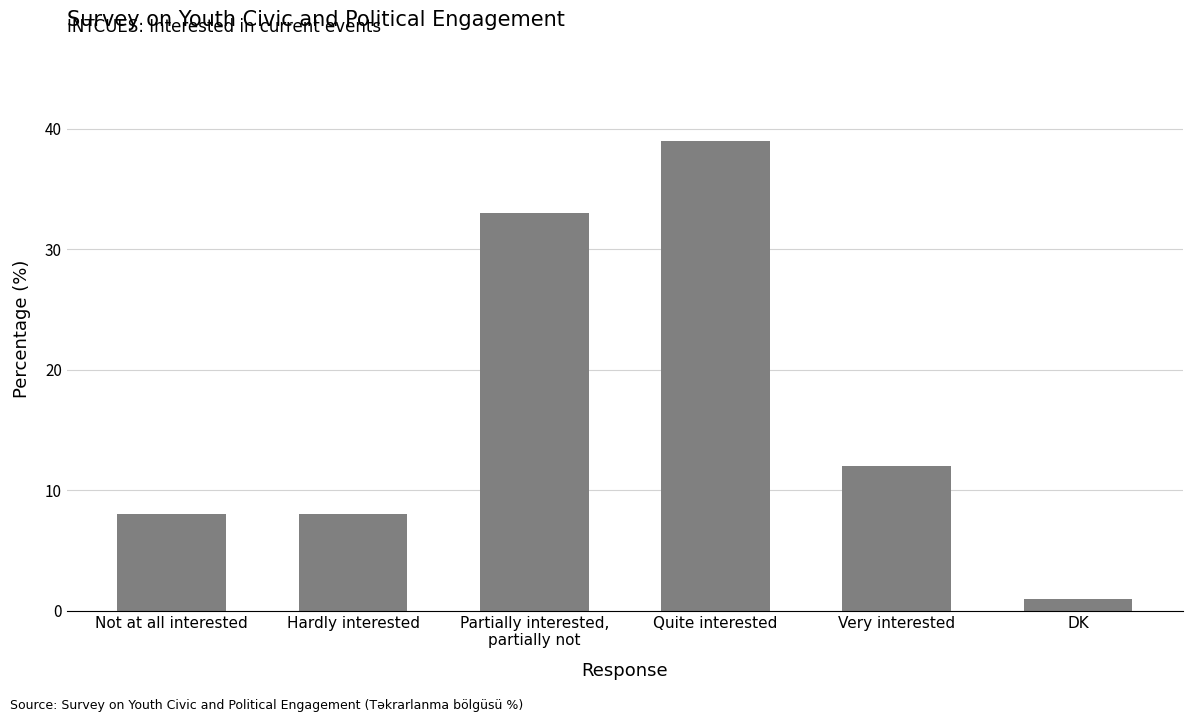

At which label is the value closest to 20?

Very interested